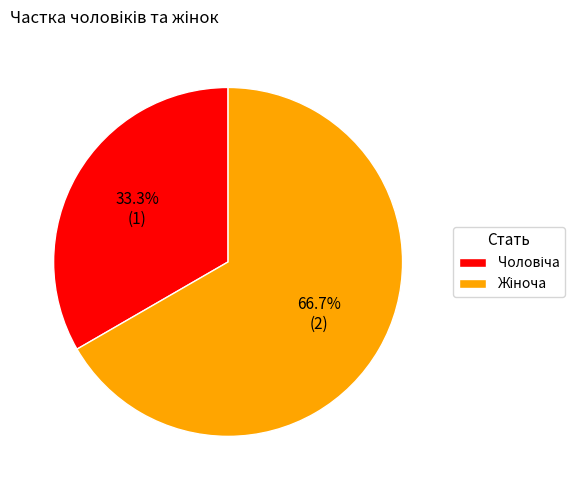

Is there a majority slice in this chart?

Yes